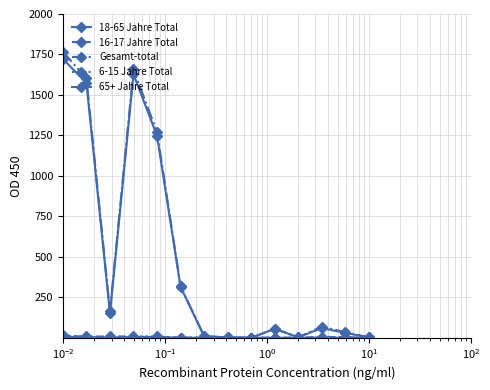

True or false: 18-65 Jahre Total and 16-17 Jahre Total intersect in this chart.

False